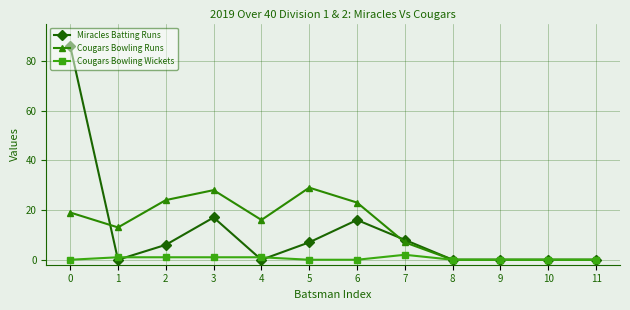

Which series has the widest spread of values?

Miracles Batting Runs